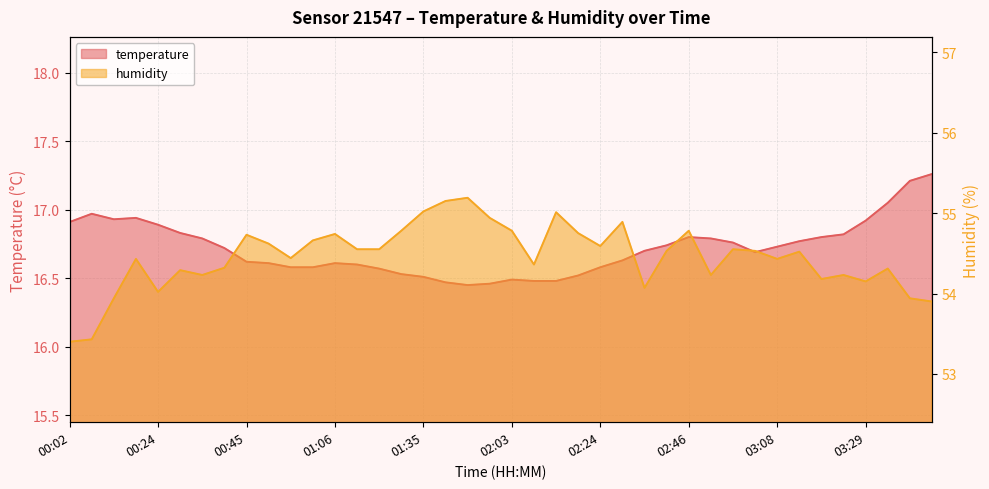

True or false: temperature has more than 1 interior local peaks.

True